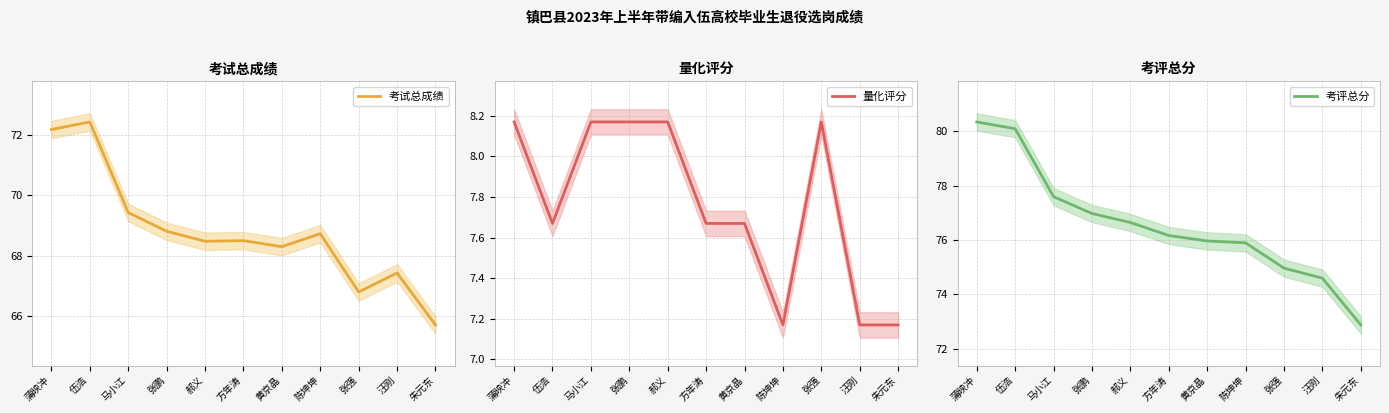

Which has a higher value, 黄京晶 or 伍浩?

伍浩